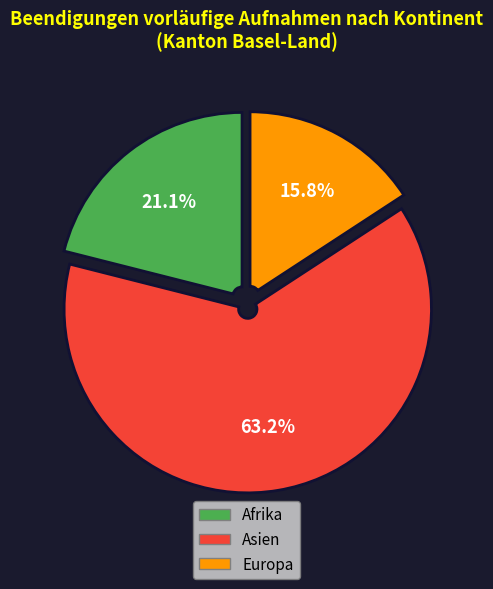

Does any single category account for the majority?

Yes